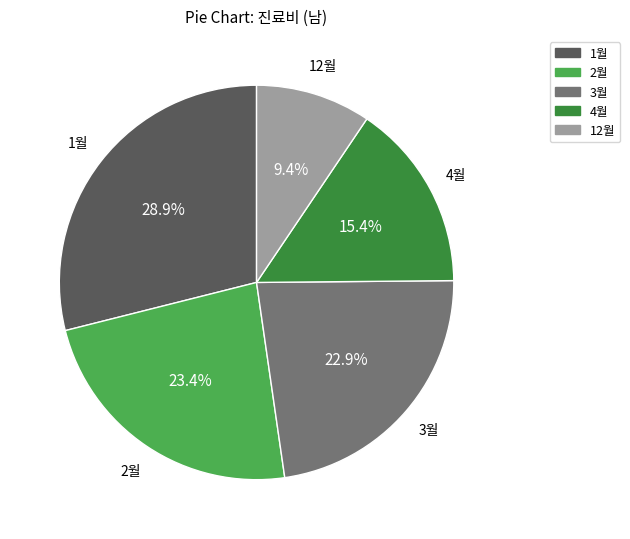

What is the smallest slice in the pie chart?

12월